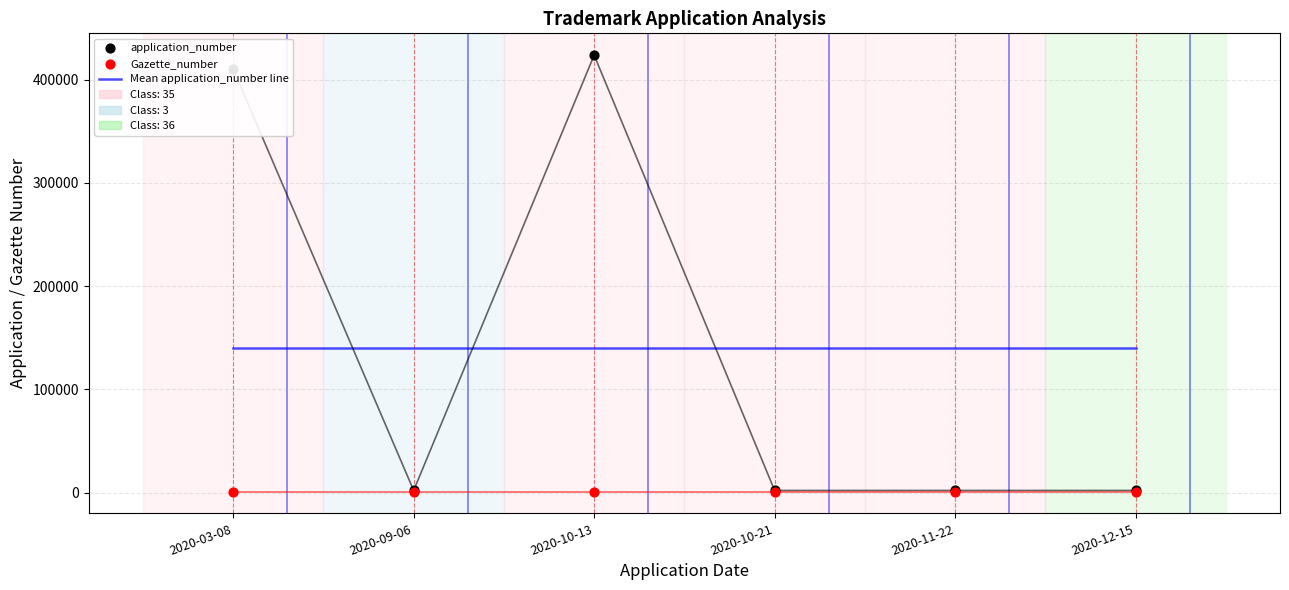

Which series has the largest total across all categories?

Mean application_number line